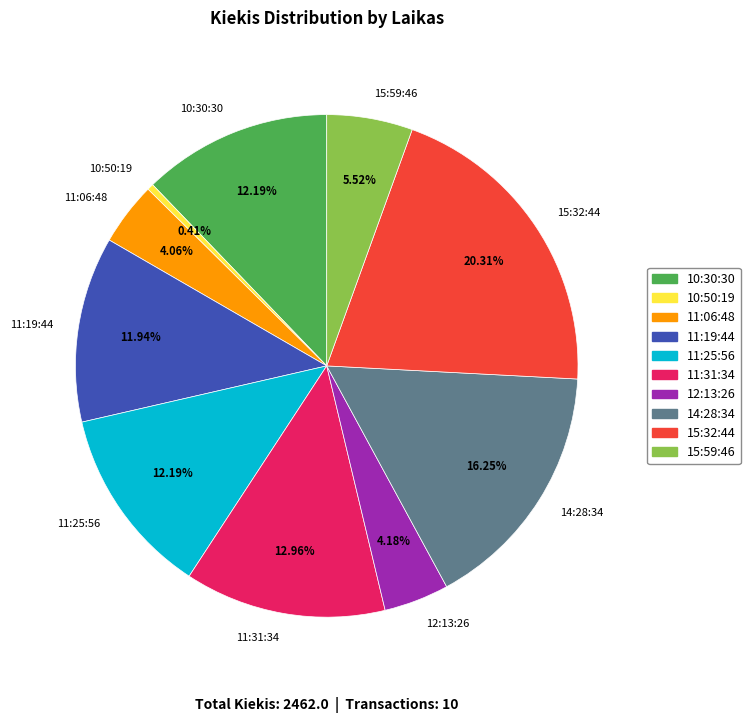

Between 10:30:30 and 15:59:46, which is larger?

10:30:30